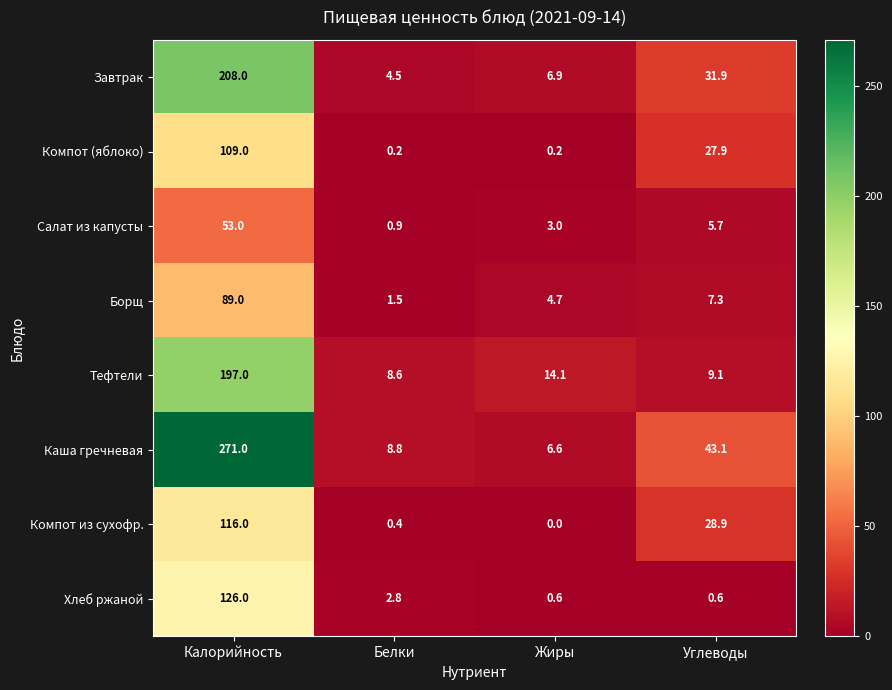

Where does the Салат из капусты series first go above 5?

Калорийность